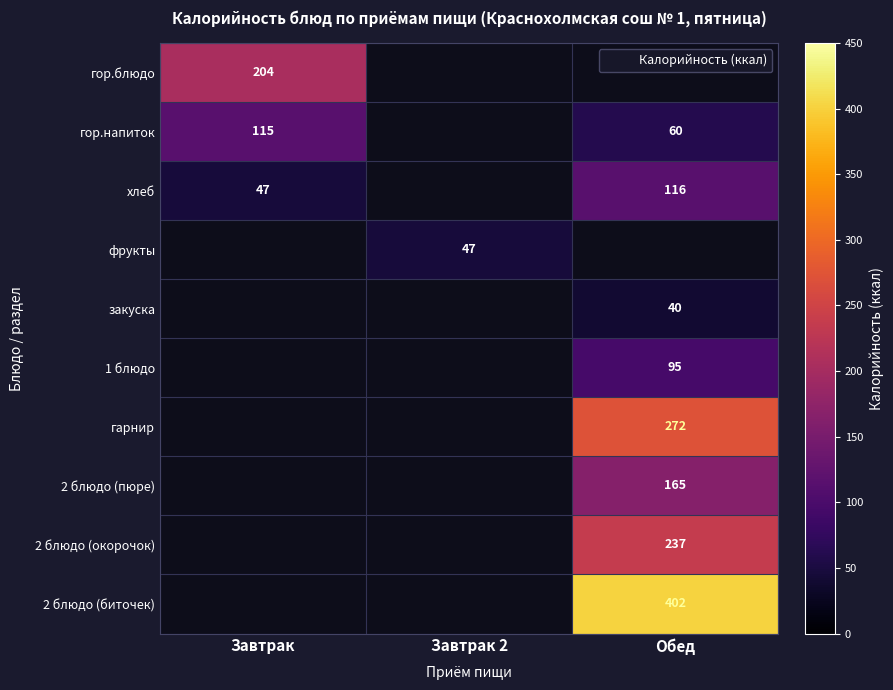

Which has a higher value, Обед or Завтрак 2?

Завтрак 2